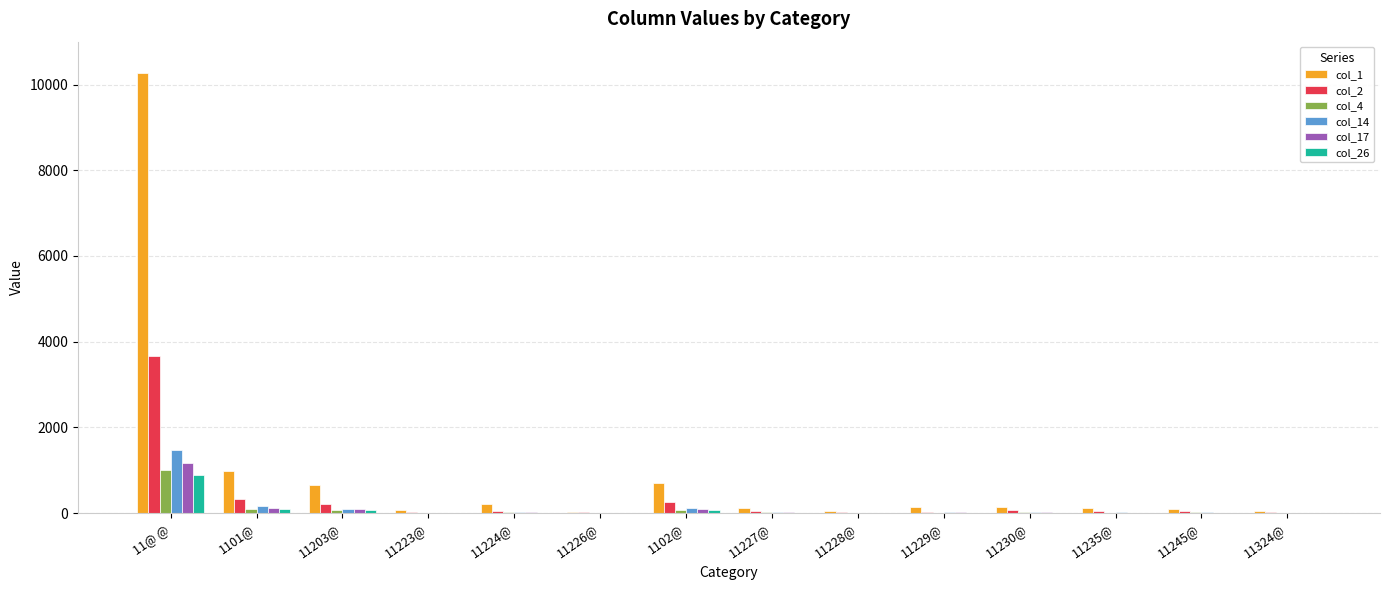

Which label corresponds to the largest value in the chart?

11@ @